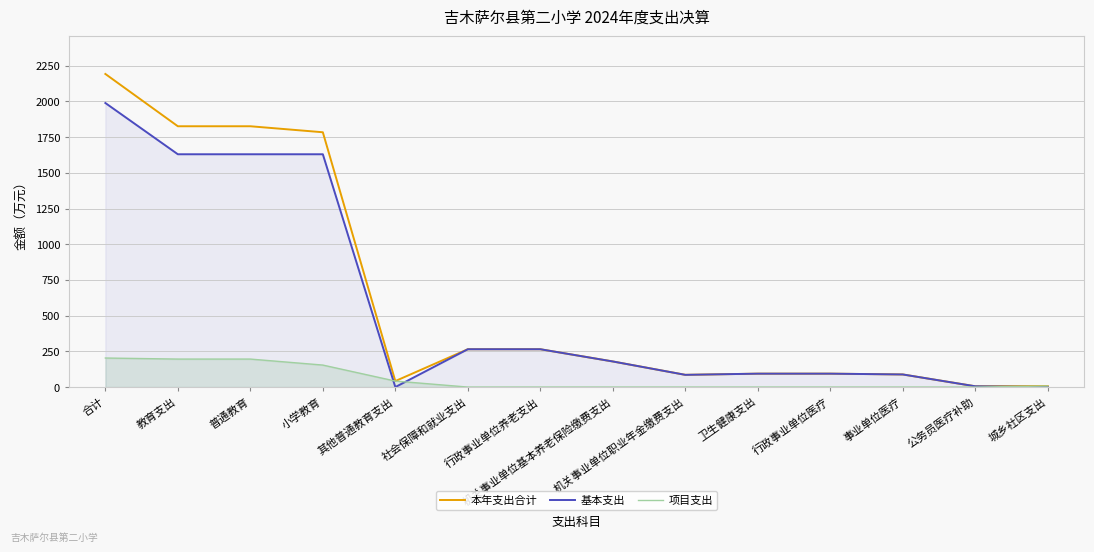

How many lines are shown in the chart?

3